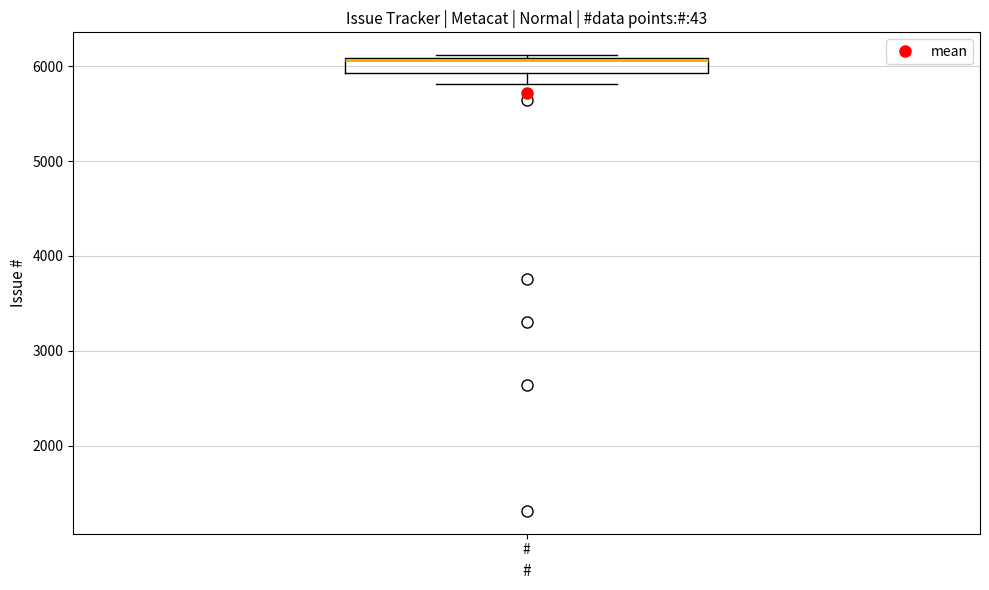

Read this box plot against the y-axis: the position of the median line, the range covered by the box, and the ends of both whiskers. The values are not printed on the chart, so give them approximately, as read against the axis.

median 6100, box 5900 to 6100, whiskers 5800 to 6100